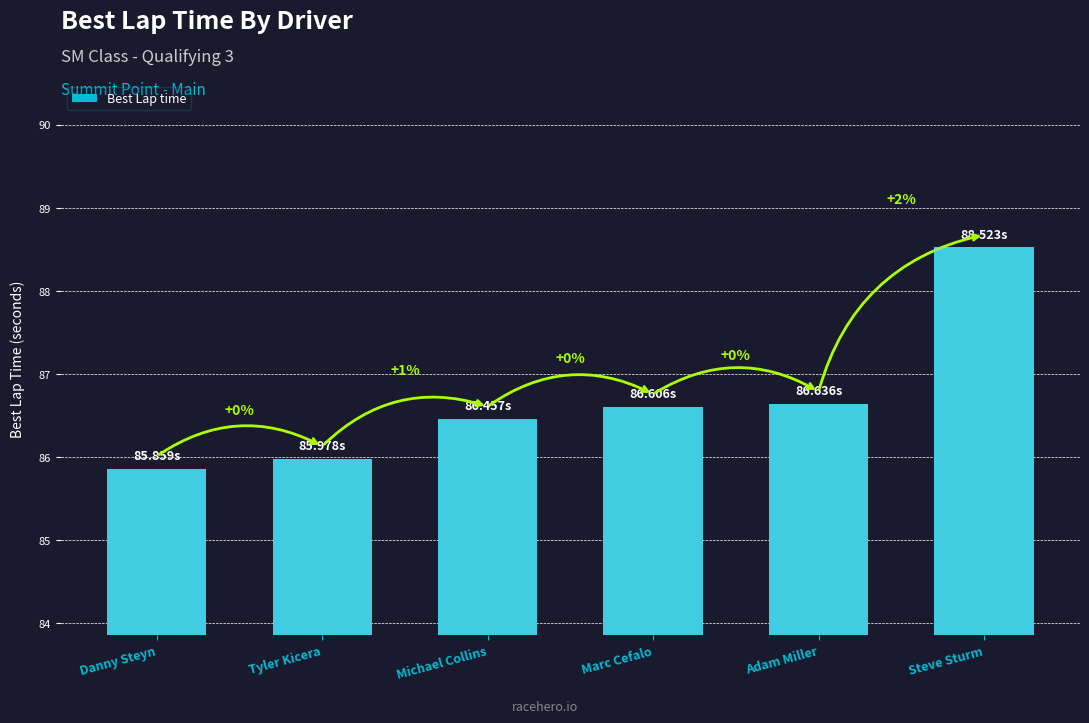

Which category has the highest value across all series?

Steve Sturm